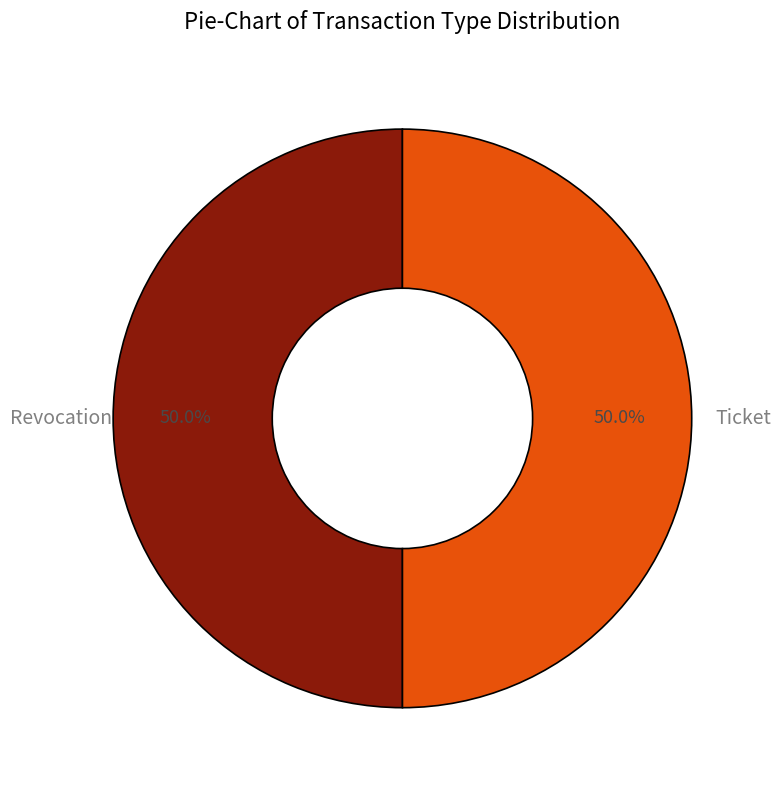

Which category has the smallest portion of the pie?

Ticket